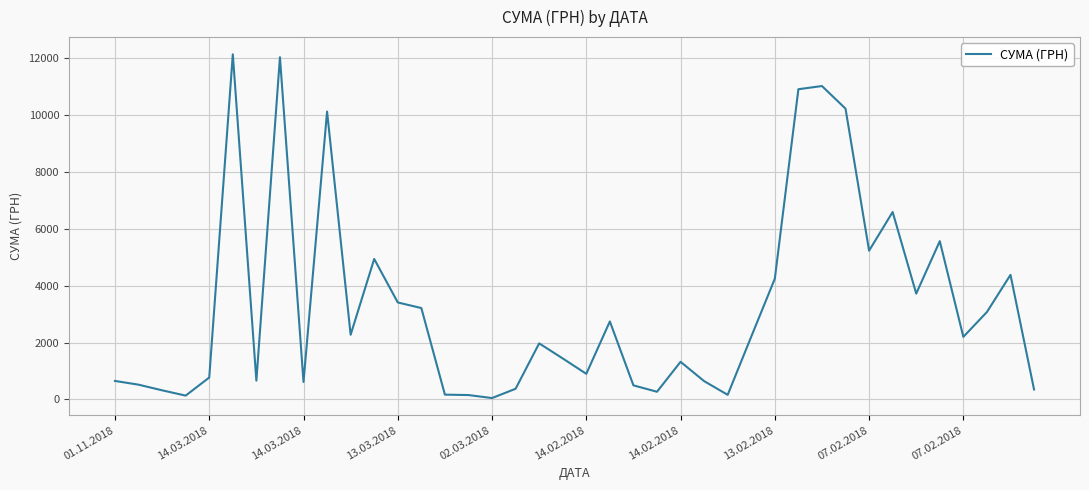

What is the difference between the maximum and minimum values?

12075.9